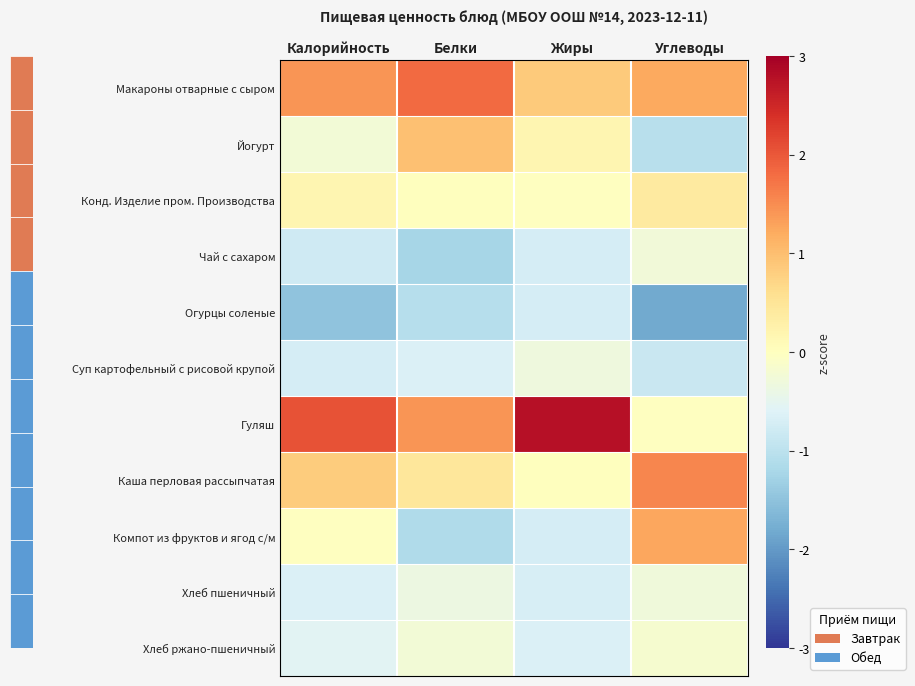

Reading left to right, list all the values displayed in this chart.

Макароны отварные с сыром: Калорийность=1.4	Белки=1.8	Жиры=0.8	Углеводы=1.2
Йогурт: Калорийность=-0.2	Белки=1.0	Жиры=0.2	Углеводы=-1.0
Конд. Изделие пром. Производства: Калорийность=0.2	Белки=0.0	Жиры=-0.0	Углеводы=0.4
Чай с сахаром: Калорийность=-0.8	Белки=-1.2	Жиры=-0.7	Углеводы=-0.3
Огурцы соленые: Калорийность=-1.5	Белки=-1.1	Жиры=-0.7	Углеводы=-1.8
Суп картофельный с рисовой крупой: Калорийность=-0.7	Белки=-0.6	Жиры=-0.3	Углеводы=-0.9
Гуляш: Калорийность=2.0	Белки=1.4	Жиры=2.8	Углеводы=-0.0
Каша перловая рассыпчатая: Калорийность=0.8	Белки=0.5	Жиры=0.0	Углеводы=1.6
Компот из фруктов и ягод с/м: Калорийность=-0.0	Белки=-1.1	Жиры=-0.7	Углеводы=1.3
Хлеб пшеничный: Калорийность=-0.6	Белки=-0.4	Жиры=-0.7	Углеводы=-0.3
Хлеб ржано-пшеничный: Калорийность=-0.5	Белки=-0.3	Жиры=-0.6	Углеводы=-0.2